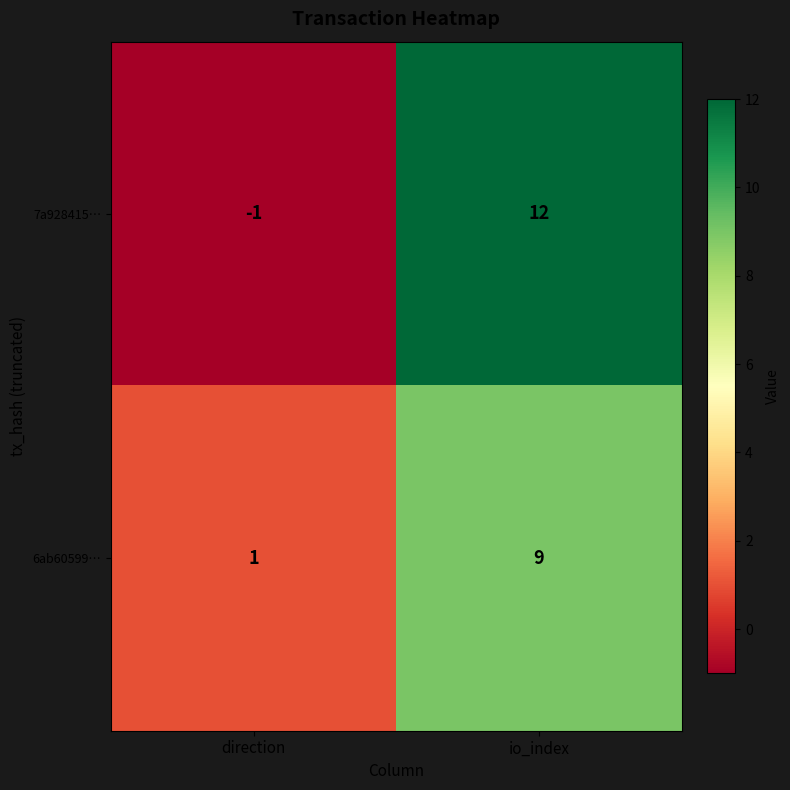

The value of 7a928415… at io_index is 18. True or false?

False